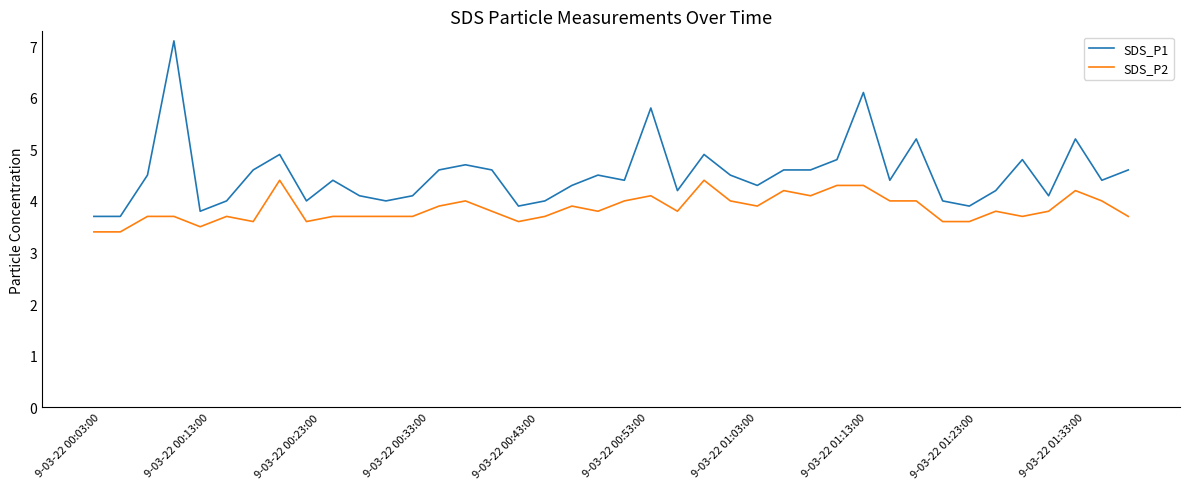

List the series in order of their peak value, highest first.

SDS_P1, SDS_P2